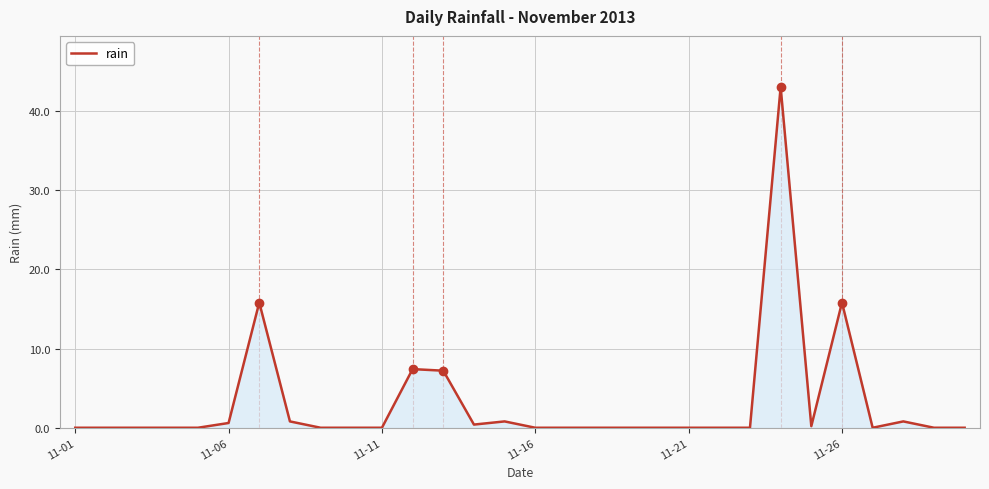

What is the difference between the maximum and minimum values?

43.0